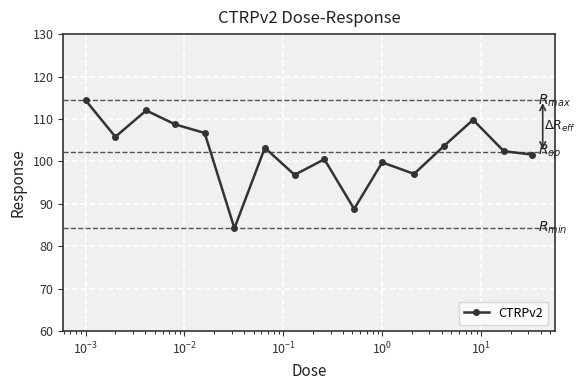

What is the smallest value displayed?

84.2